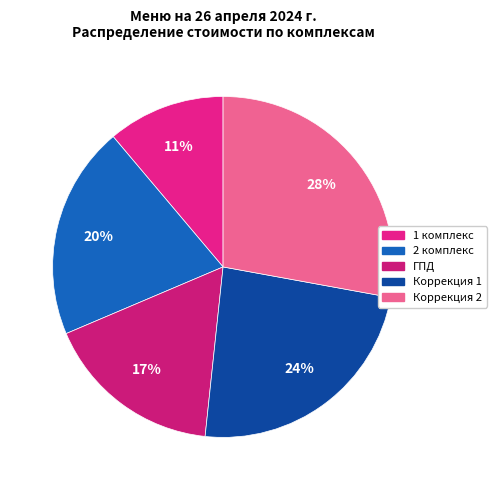

Does 1 комплекс represent more than half of the total?

No